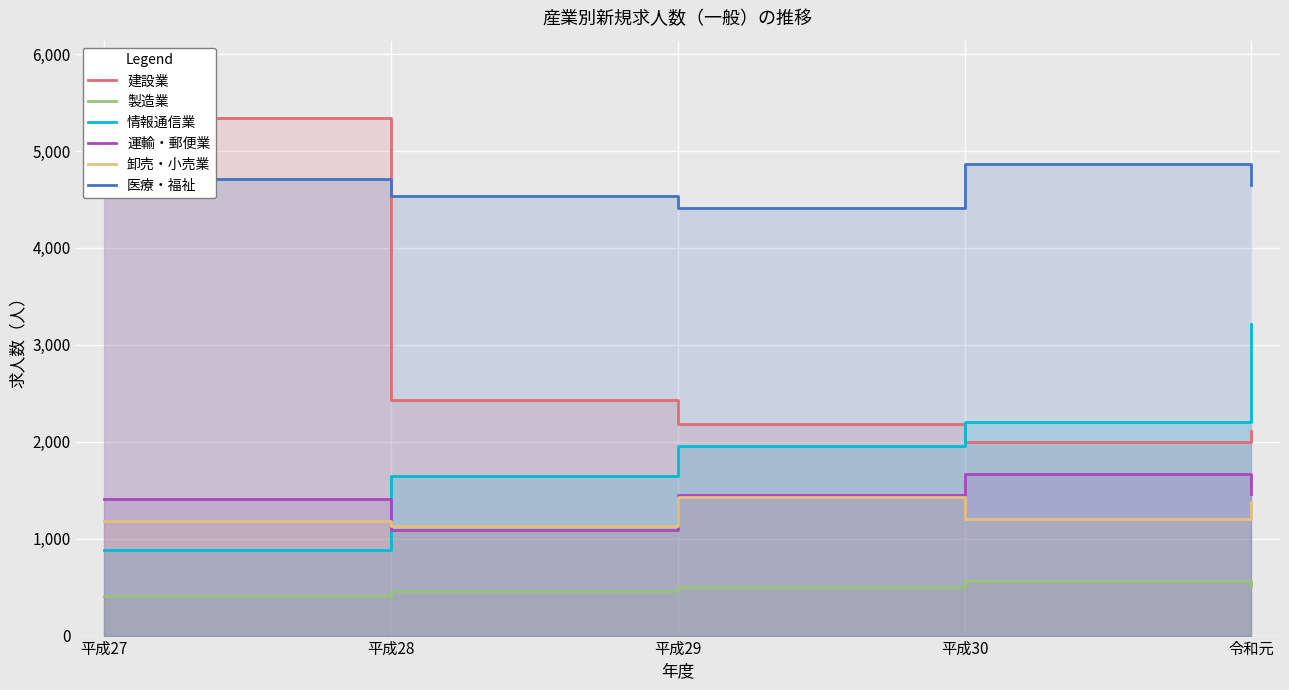

What are all the series names shown in the legend?

建設業, 製造業, 情報通信業, 運輸・郵便業, 卸売・小売業, 医療・福祉